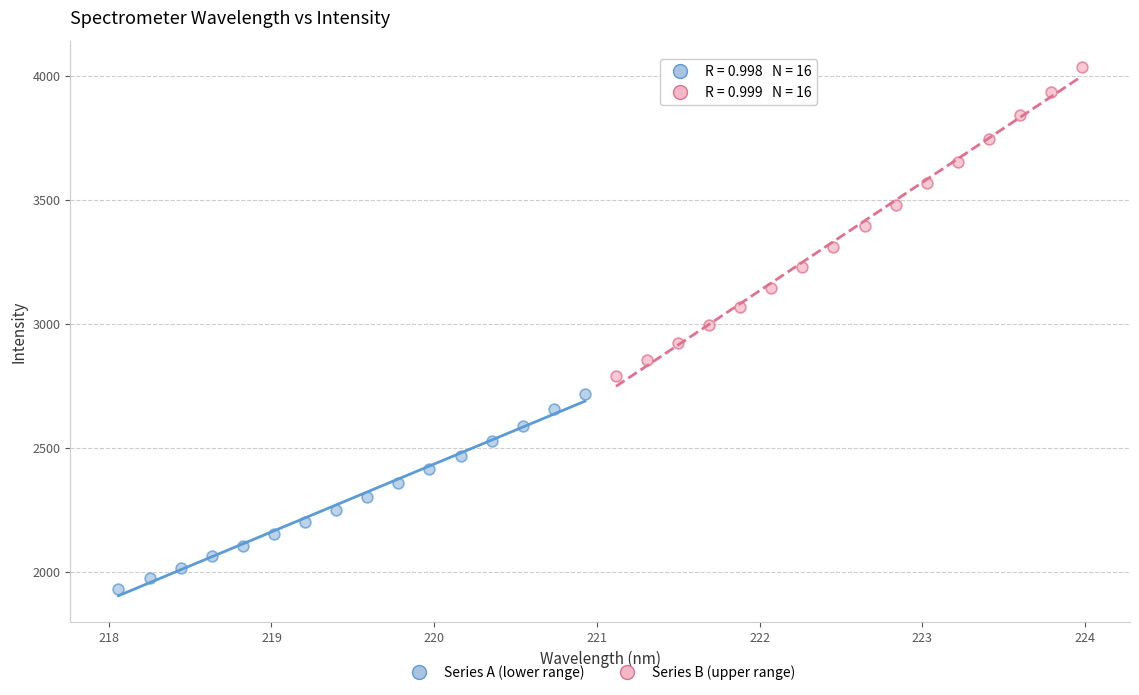

Which series reaches the maximum Y coordinate?

Series B (upper range)